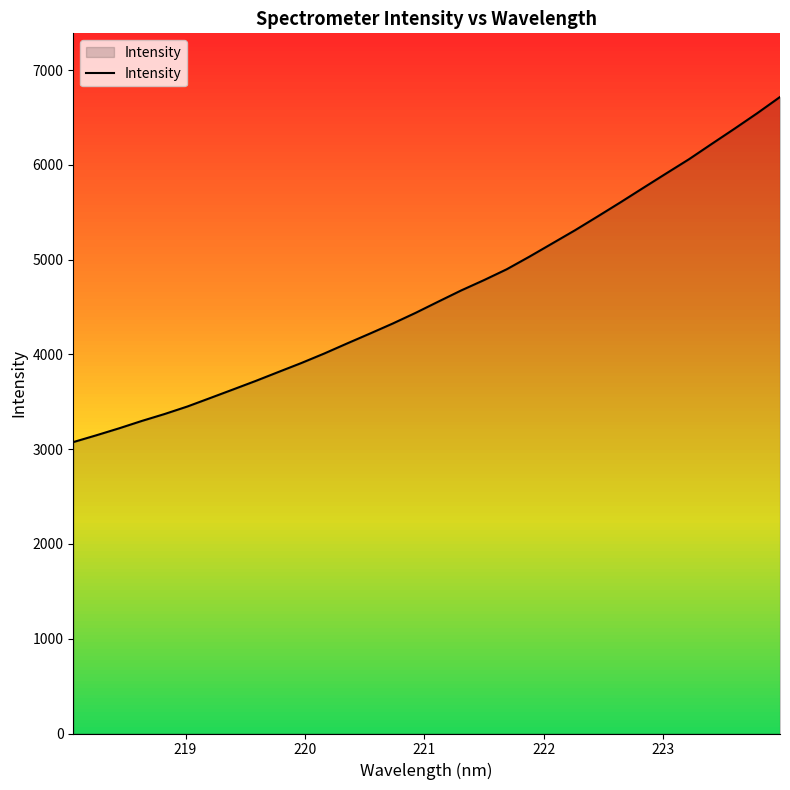

What is the lowest value of the Intensity series?

3075.4